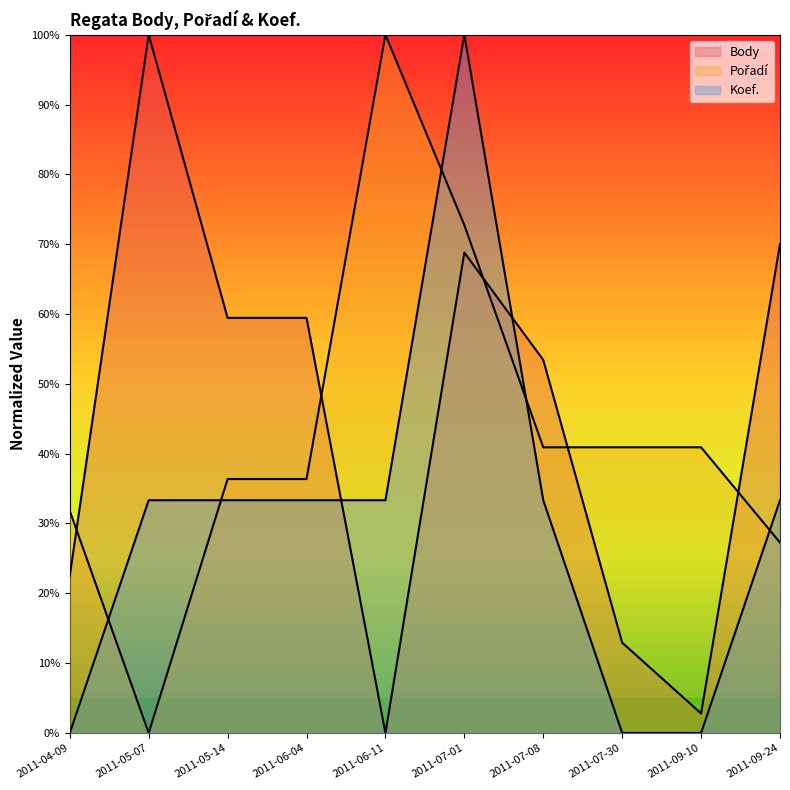

What position from the left is 2011-05-07?

2